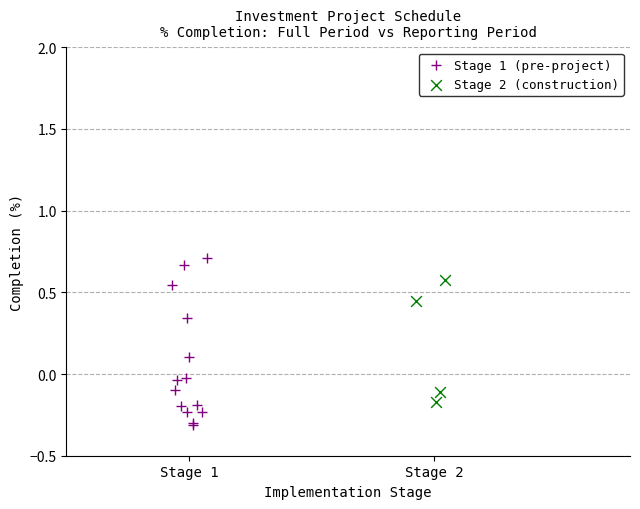

Which series contains the highest Y value?

Stage 1 (pre-project)